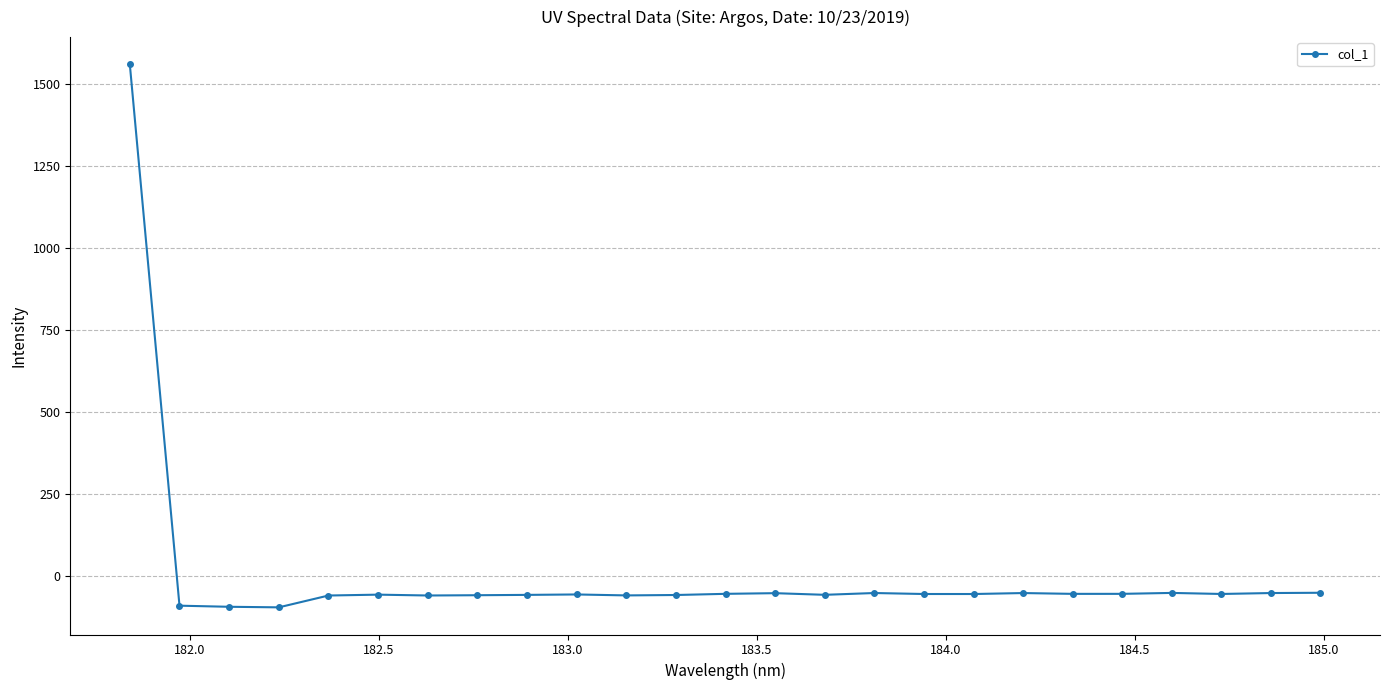

What is the smallest value displayed?

-96.7